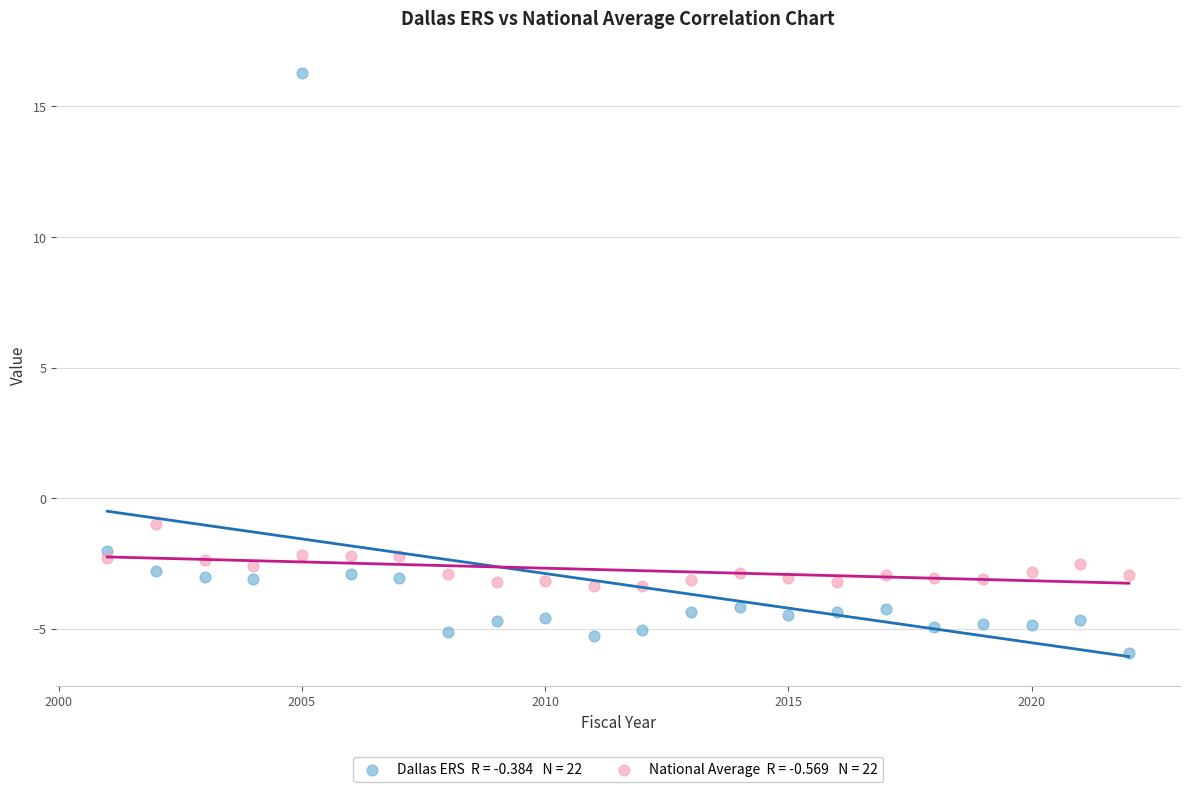

Across all series, what Y value is closest to 5?

-1.0